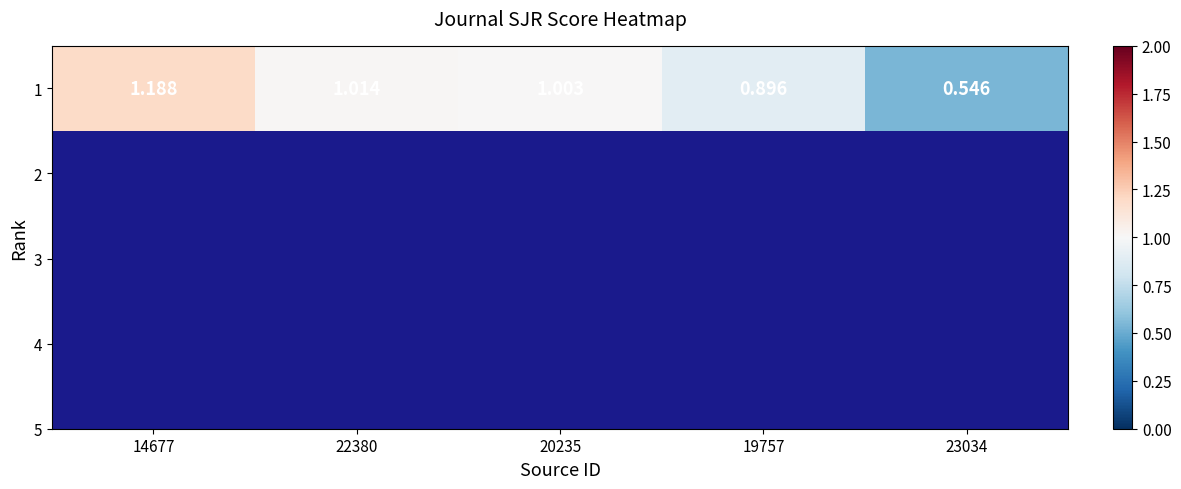

List the labels in order of value, largest first.

14677, 22380, 20235, 19757, 23034